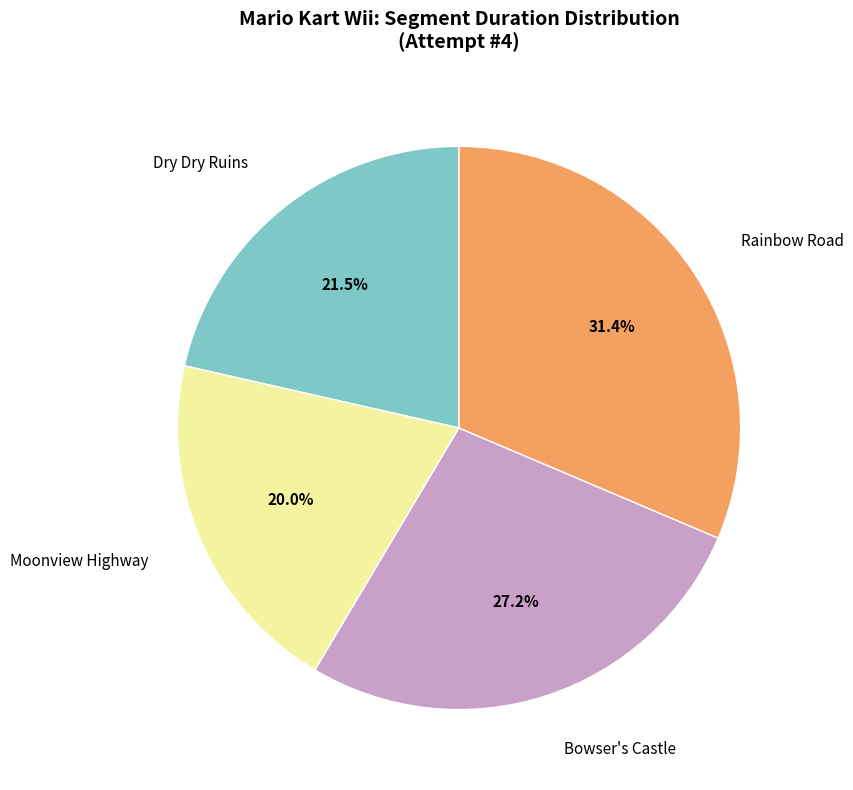

Does any single category account for the majority?

No